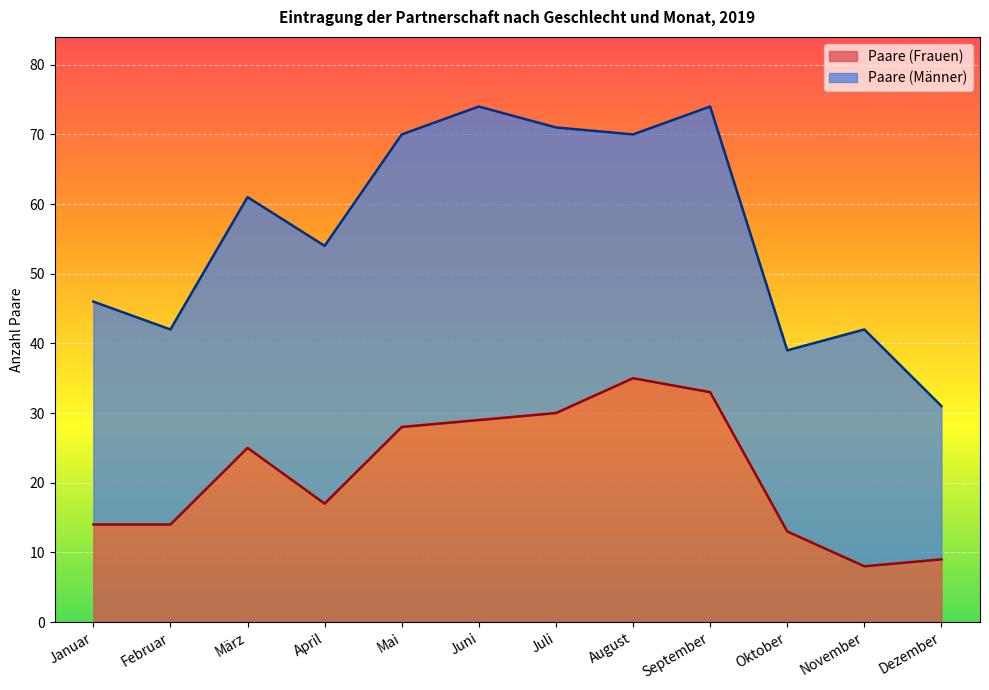

What value does the data have at März, to the nearest 5?

25